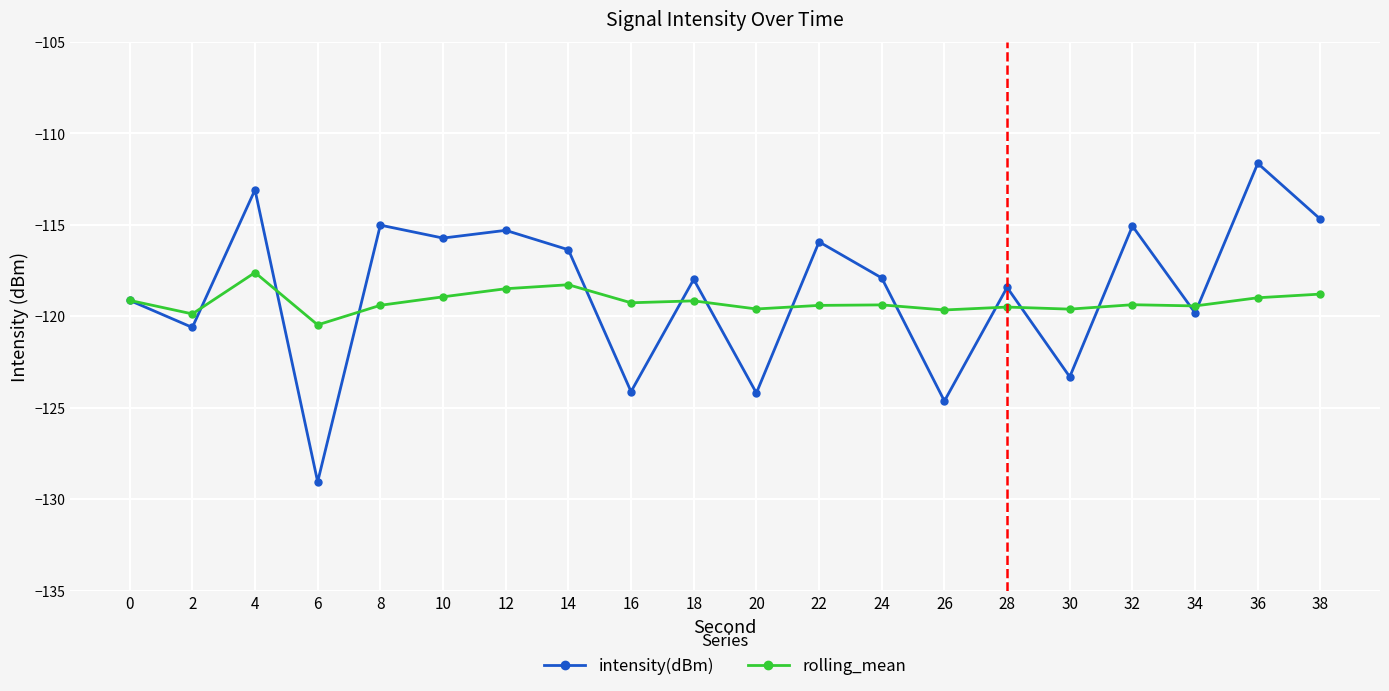

Between 16 and 26, which series saw the biggest shift?

intensity(dBm)